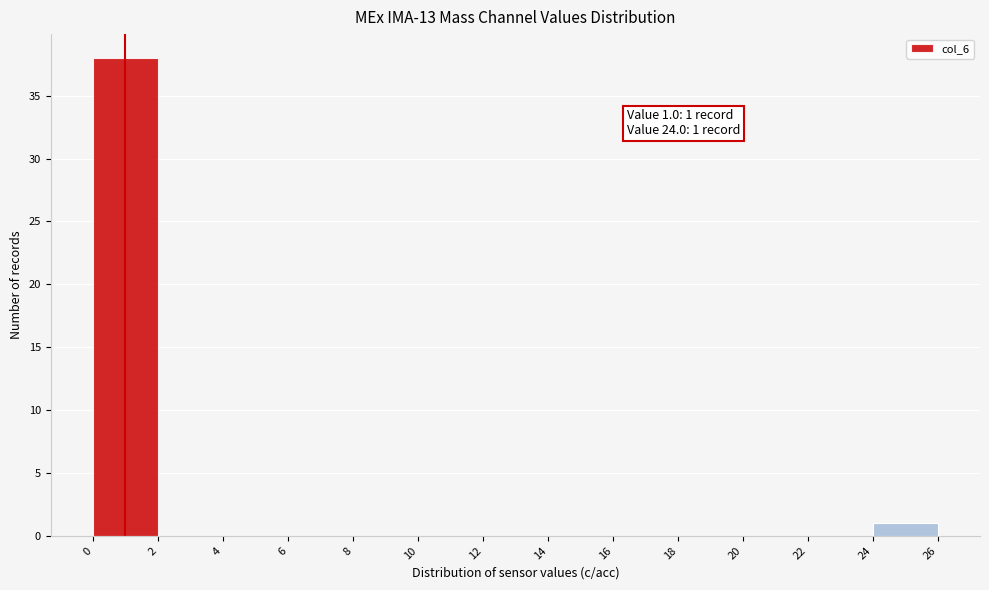

Which range on the x-axis has the tallest bar?

0 to 2